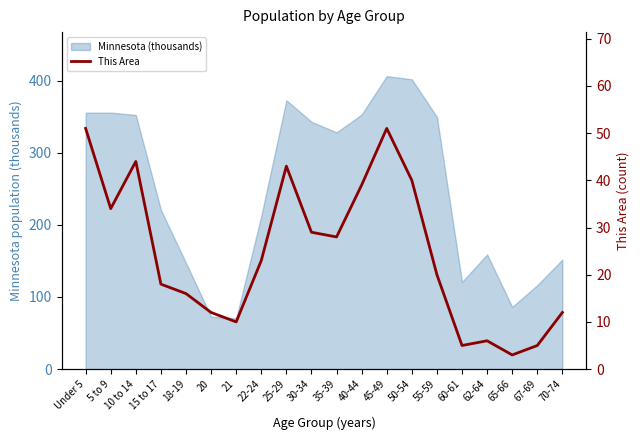

At which category does the chart reach its peak across all series?

Under 5